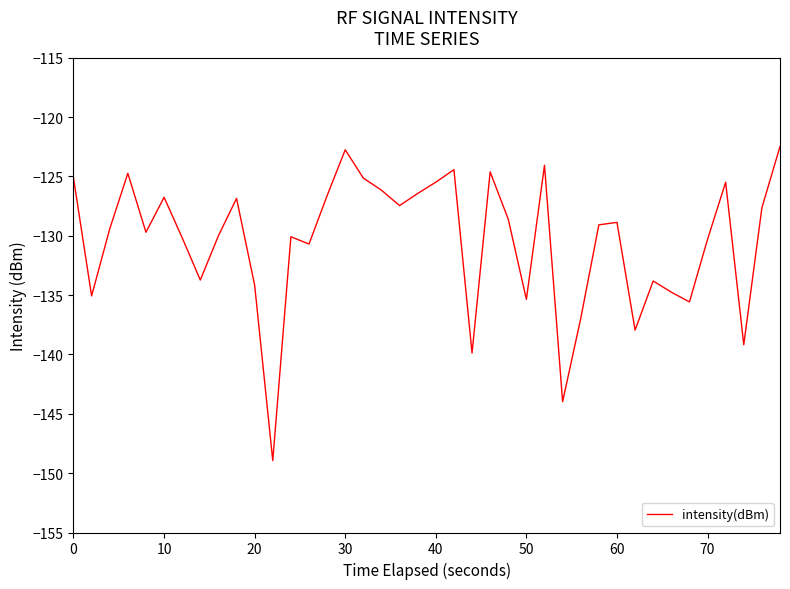

What is the minimum value shown in the chart?

-148.9